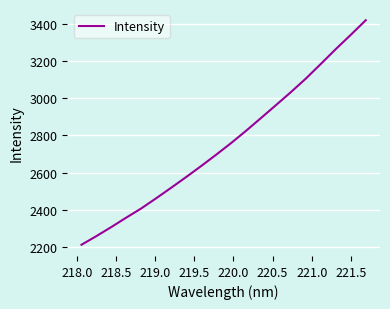

What is the difference between the maximum and minimum values?

1206.7